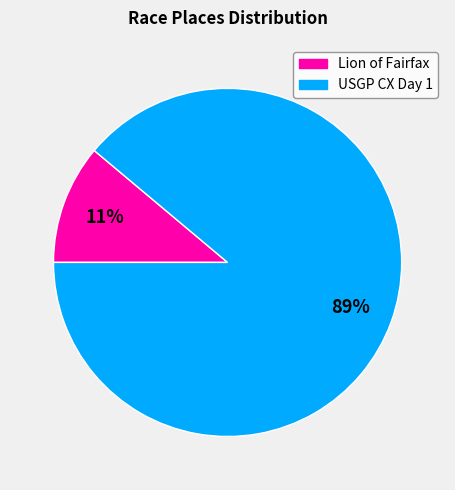

What is the largest slice in the pie chart?

USGP CX Day 1